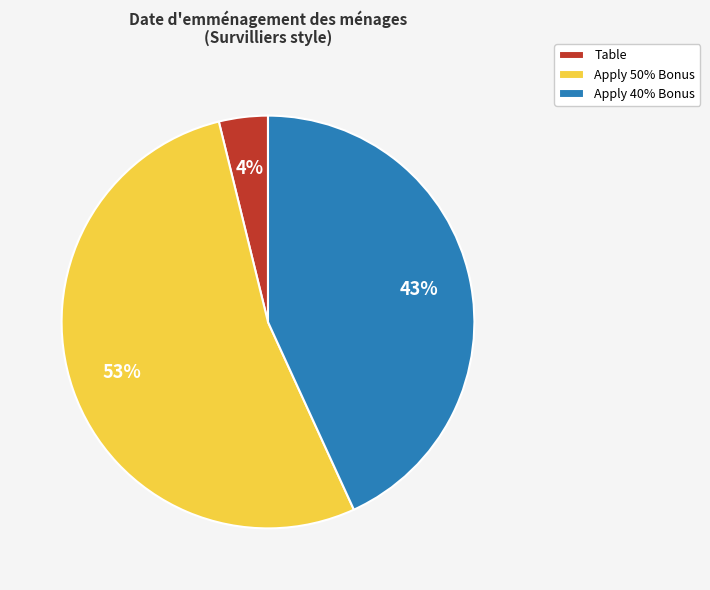

Between Apply 40% Bonus and Table, which is larger?

Apply 40% Bonus